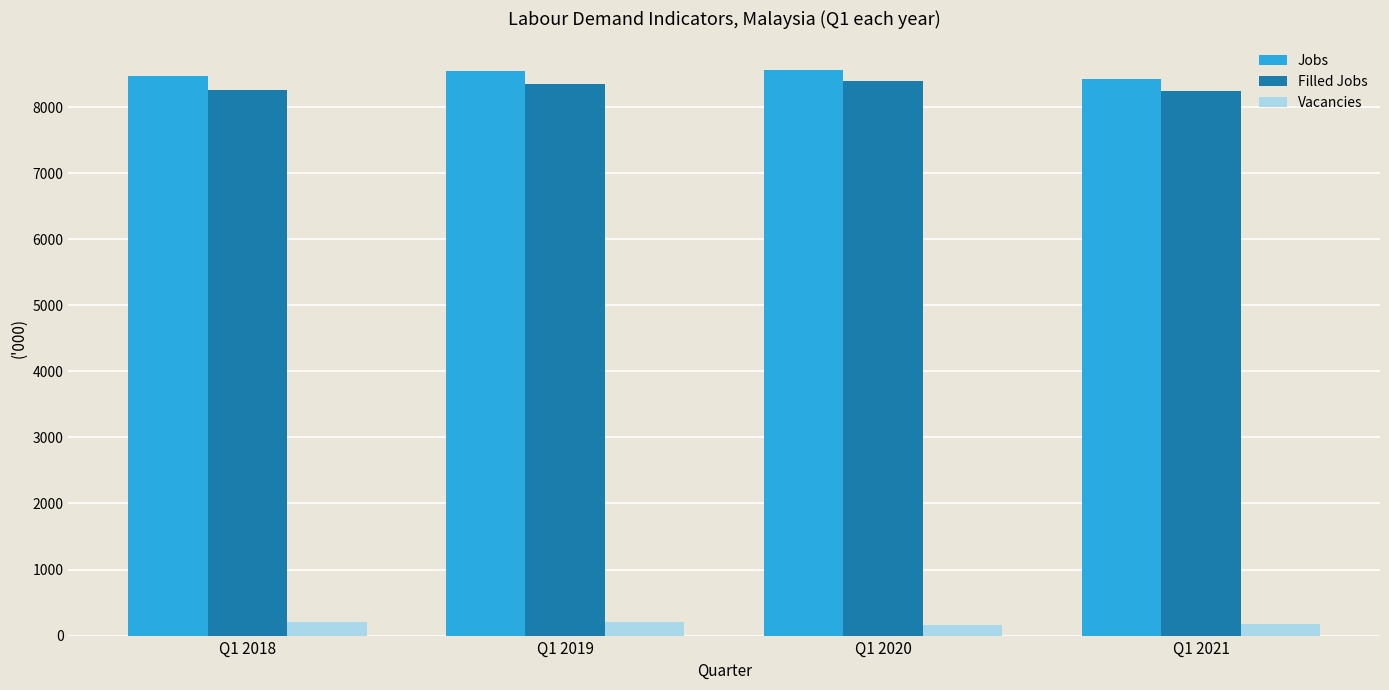

How many series are shown in this chart?

3